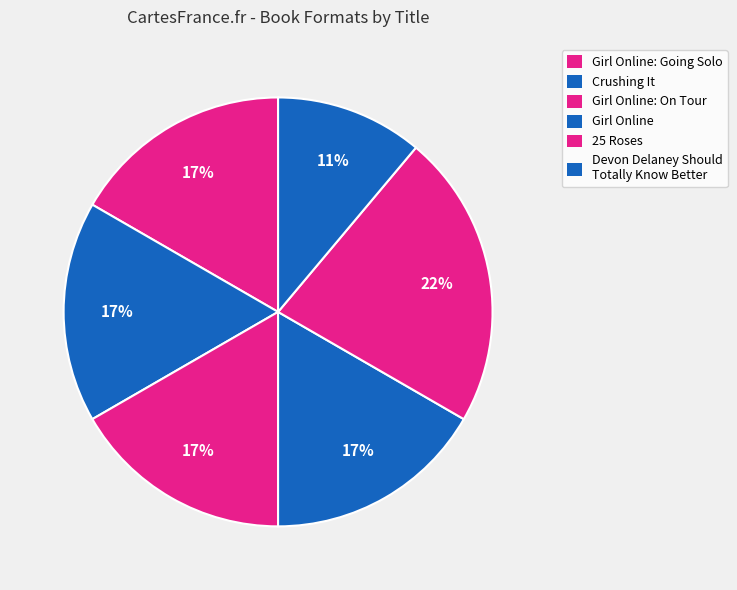

Is it true that Girl Online: Going Solo is 5% of the pie?

False